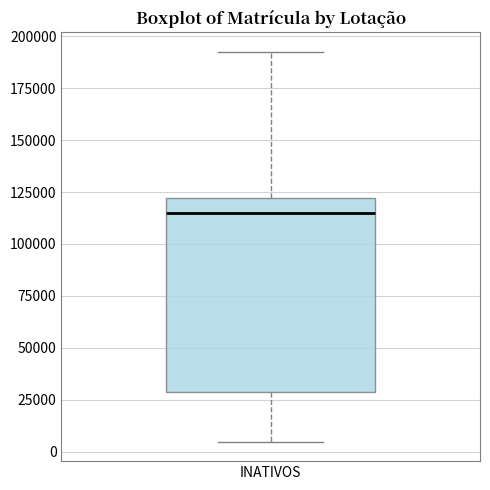

Transcribe this box plot: give where the median line is, the range the box spans, and where the two whiskers end, as read against the y-axis. The values are not printed on the chart, so give them approximately, as read against the axis.

median 115000, box 30000 to 120000, whiskers 5000 to 195000